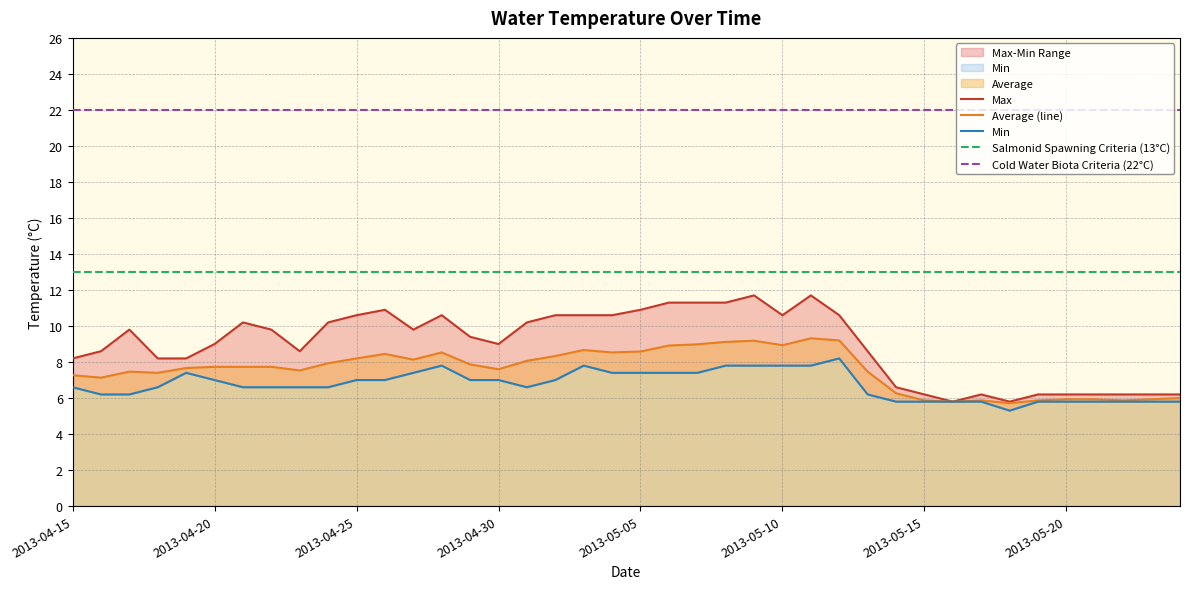

List the series in order of their overall mean, lowest first.

Min, Average, Max